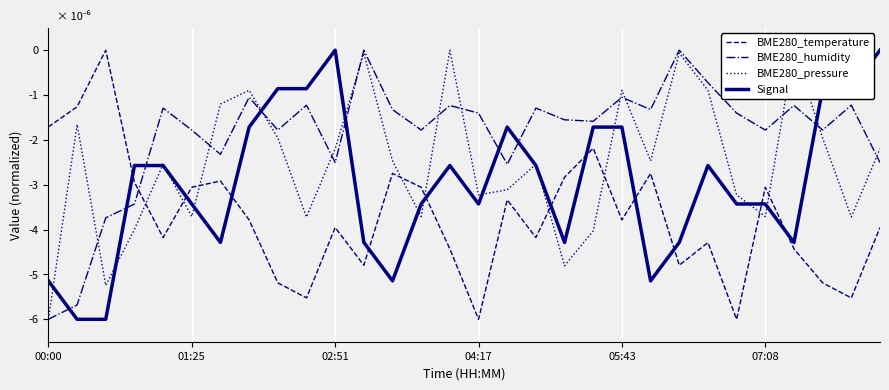

What is the difference between the maximum and minimum values in the BME280_pressure series?

6.0